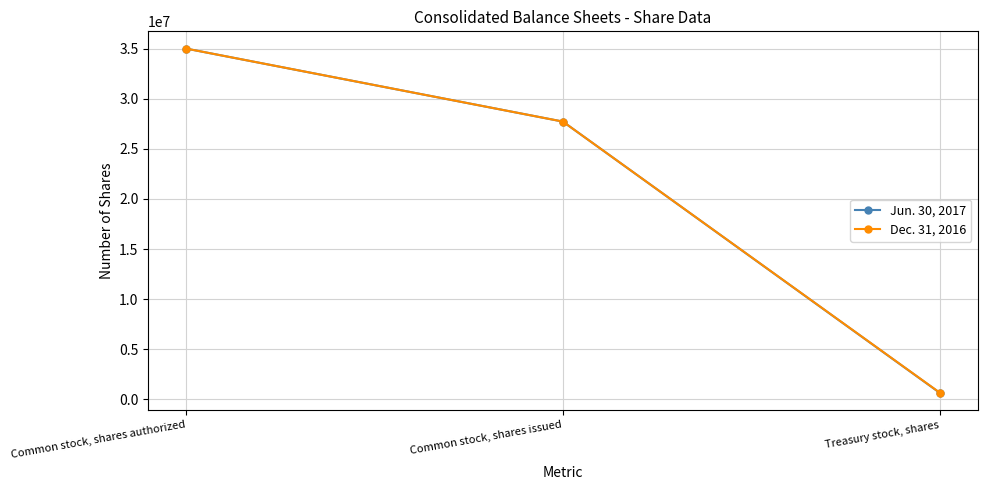

List the series in order of their overall mean, highest first.

Dec. 31, 2016, Jun. 30, 2017